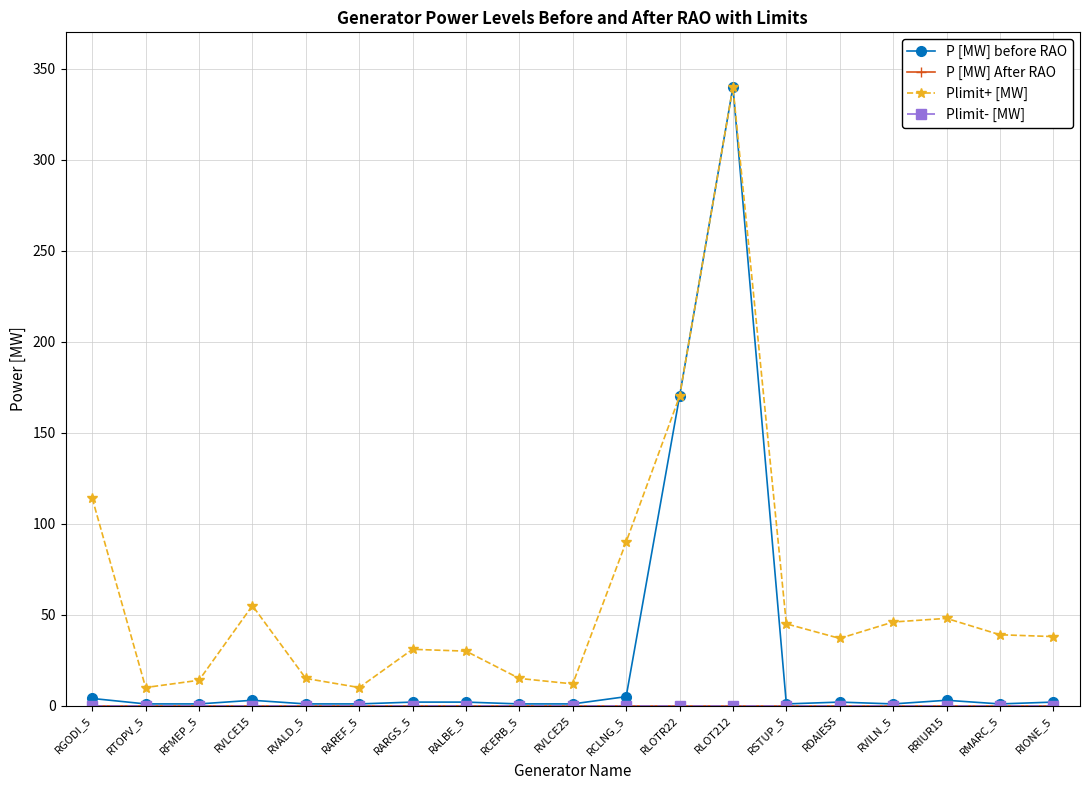

Which series has the largest total across all categories?

Plimit+ [MW]